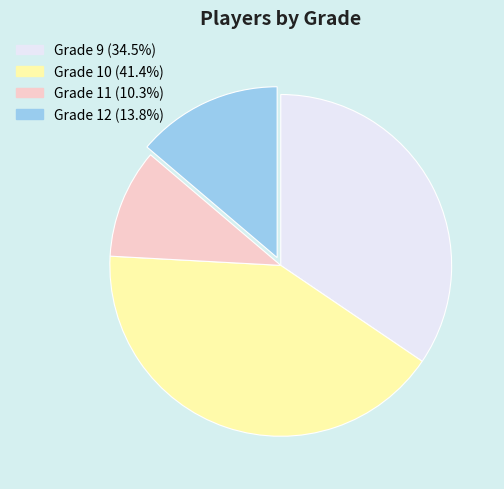

Combined, do Grade 10 and Grade 12 account for over 50%?

Yes